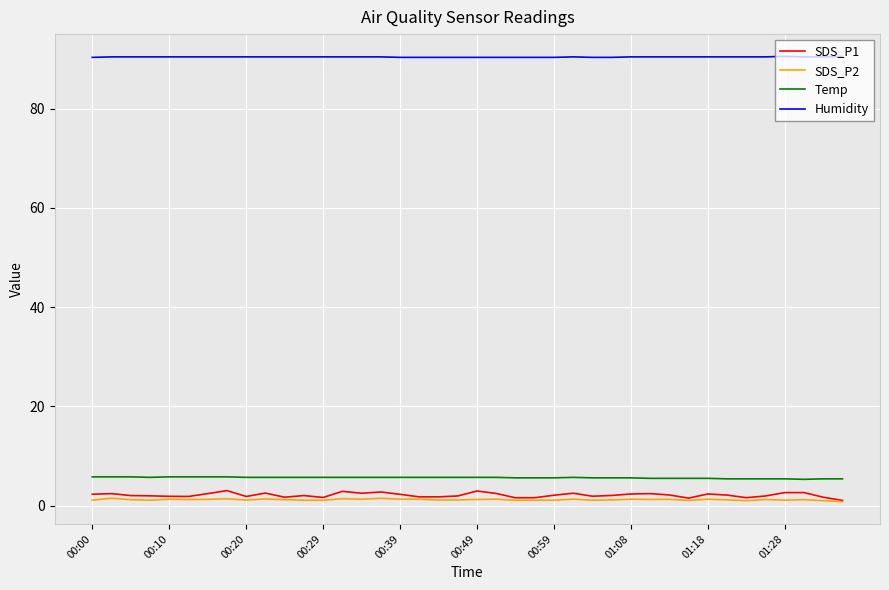

Which series has the largest total across all categories?

Humidity